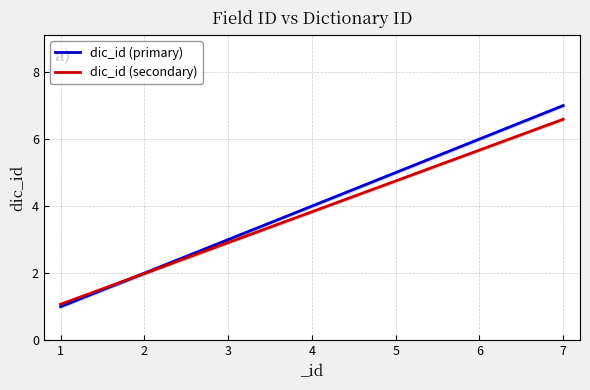

What value does the data have at 7?

7